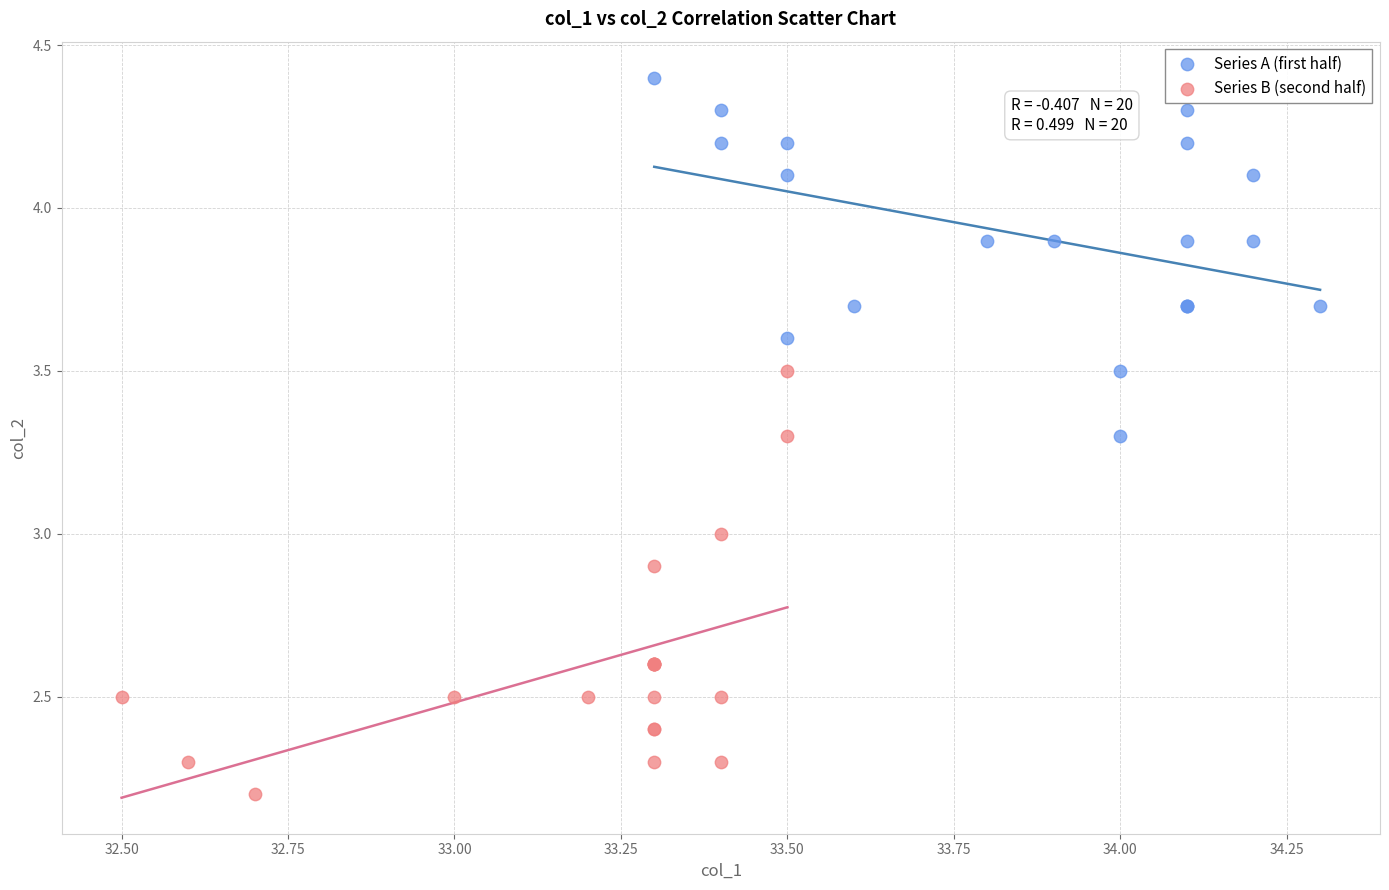

Which series contains the highest Y value?

Series A (first half)